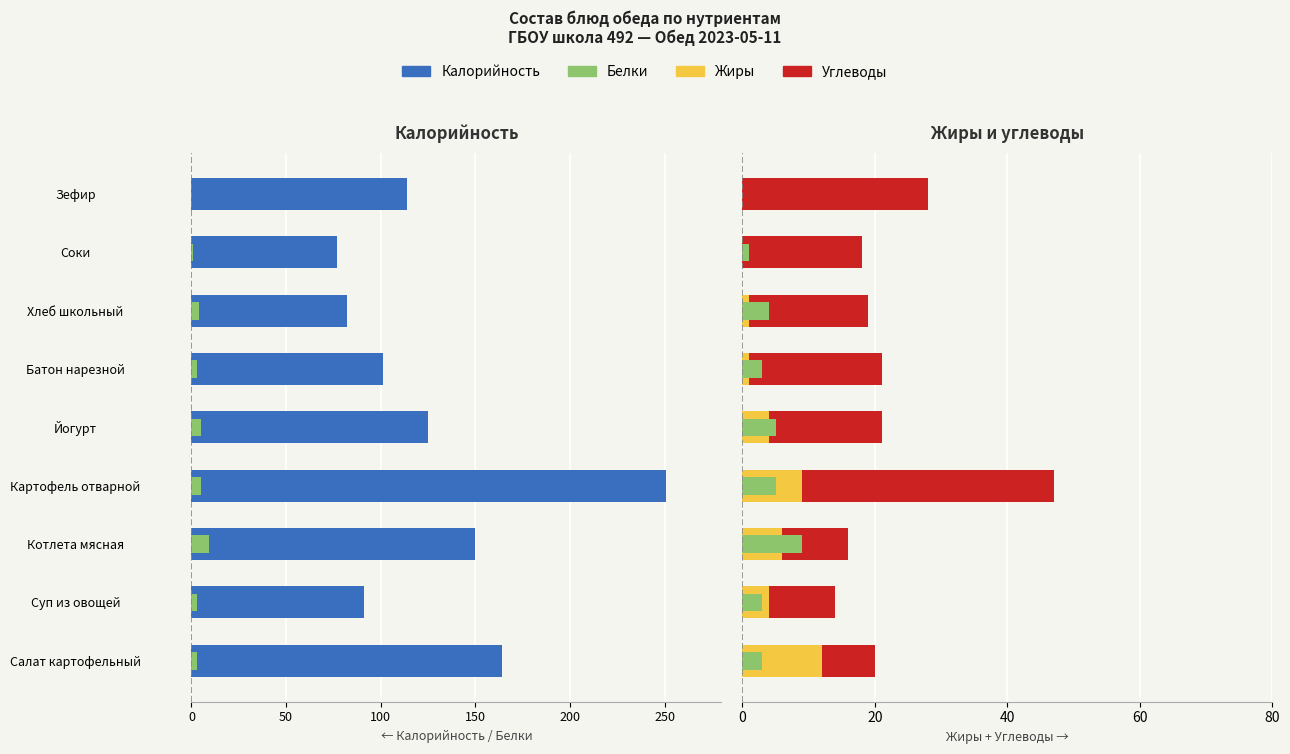

True or false: Углеводы has a value of 18 at Соки.

True